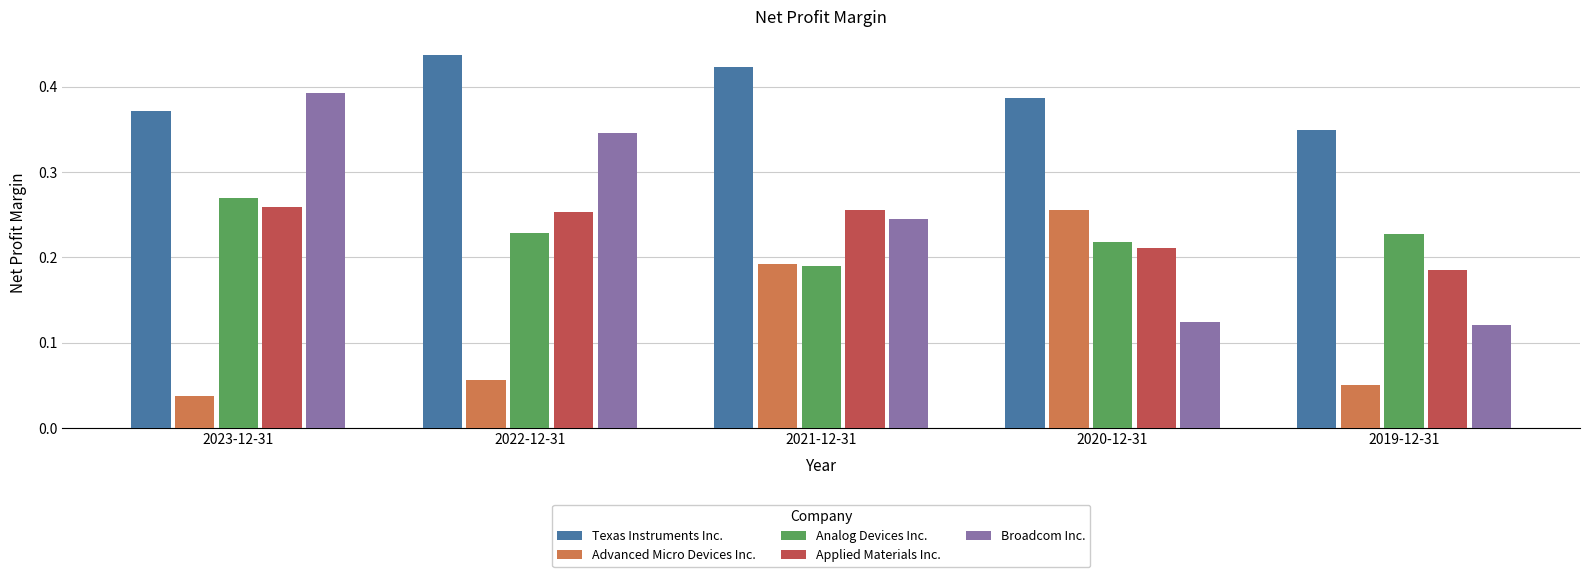

True or false: Texas Instruments Inc. has a value of 0.6 at 2023-12-31.

False